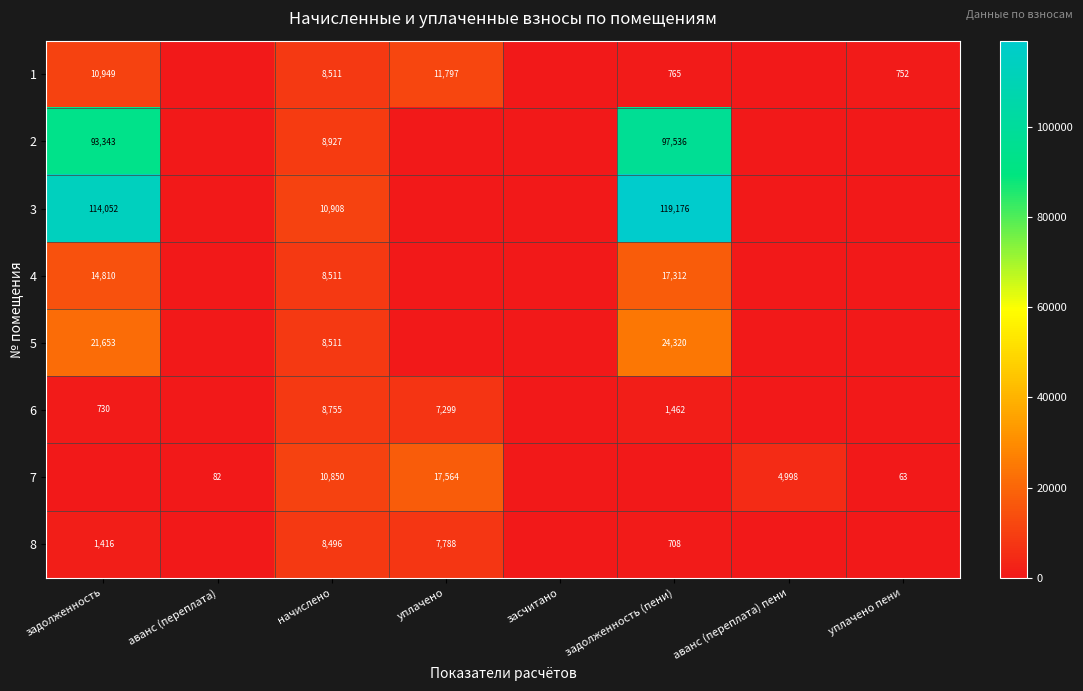

Is it true that 5 equals 8360 at задолженность (пени)?

False